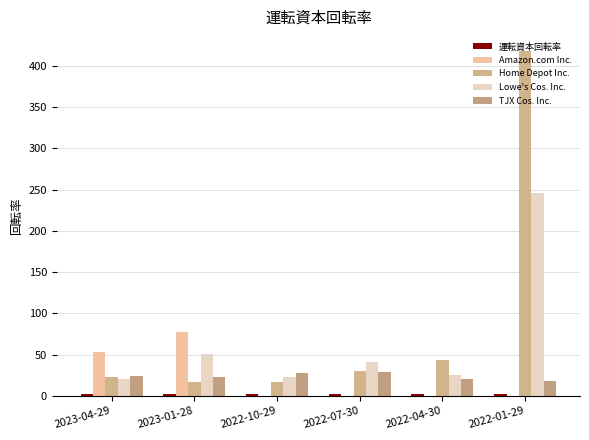

Which series changed the most between 2023-01-28 and 2022-07-30?

Amazon.com Inc.